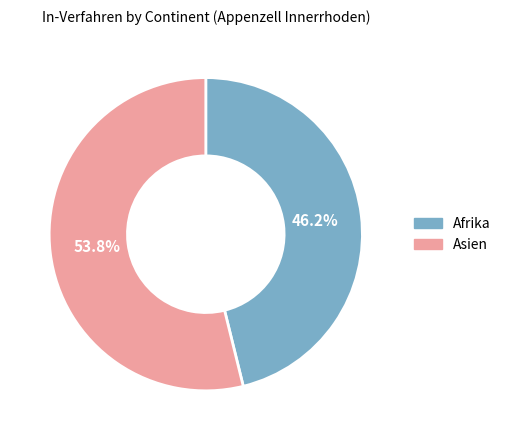

Which slice represents more than half of the pie?

Asien